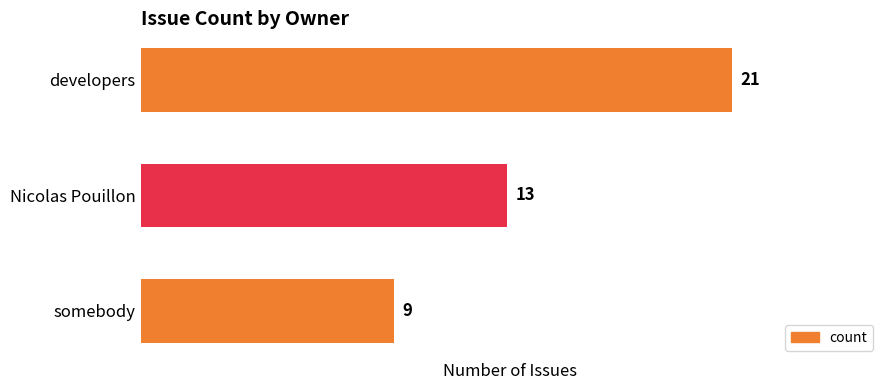

Approximately how many times larger is the value at developers compared to somebody?

2.3